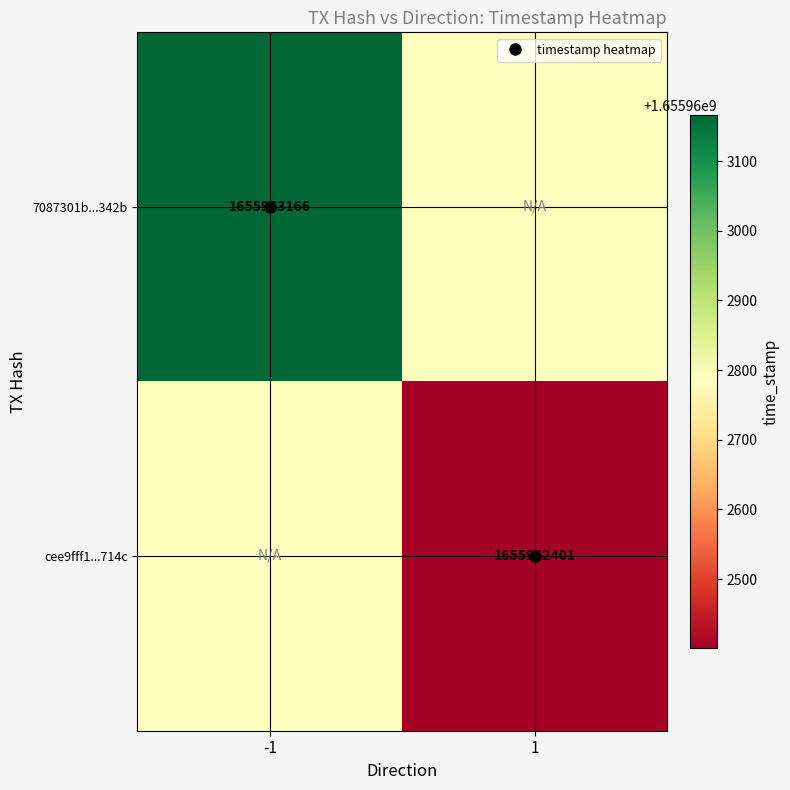

The cee9fff173ead31078de8ebab247a4dacd5714c series shows 1 at direction. True or false?

True